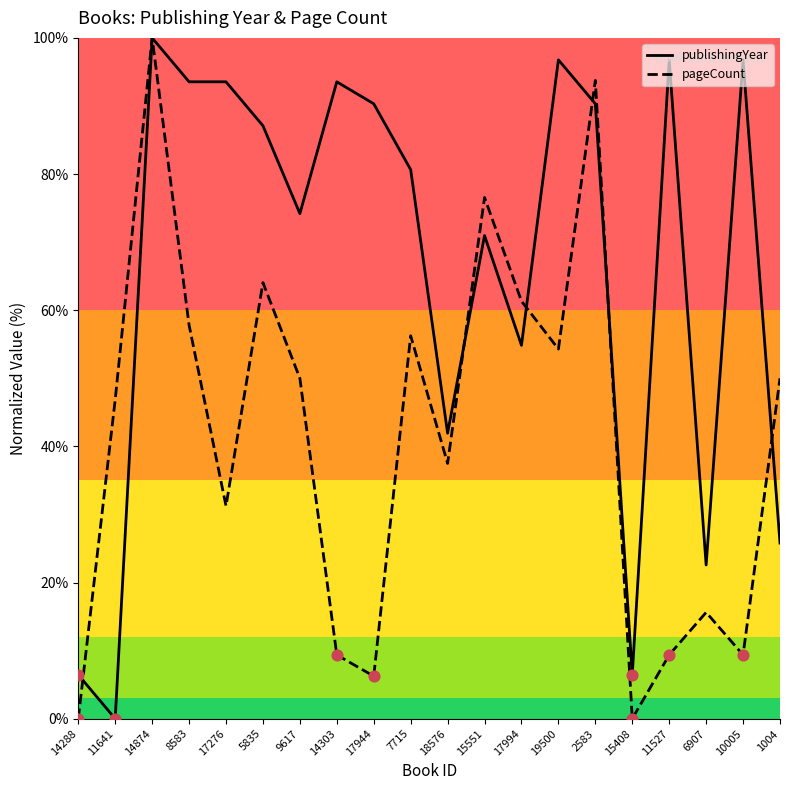

Which series has the widest spread of Y values?

publishingYear